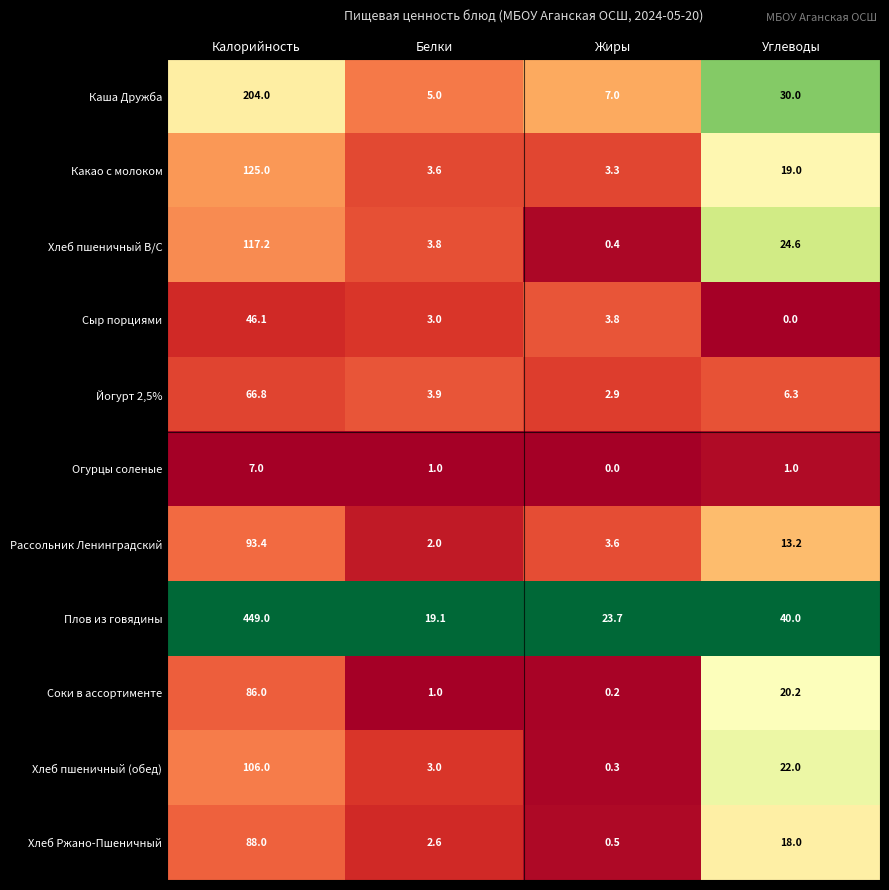

What is the minimum value for Хлеб пшеничный (обед)?

0.3